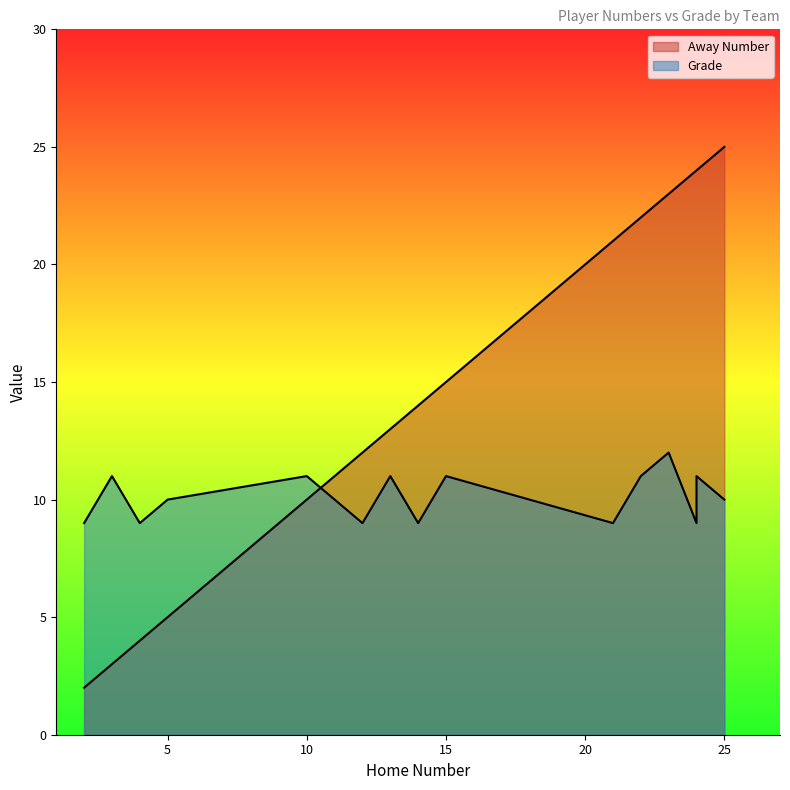

Is it true that Grade equals 5 at 15?

False